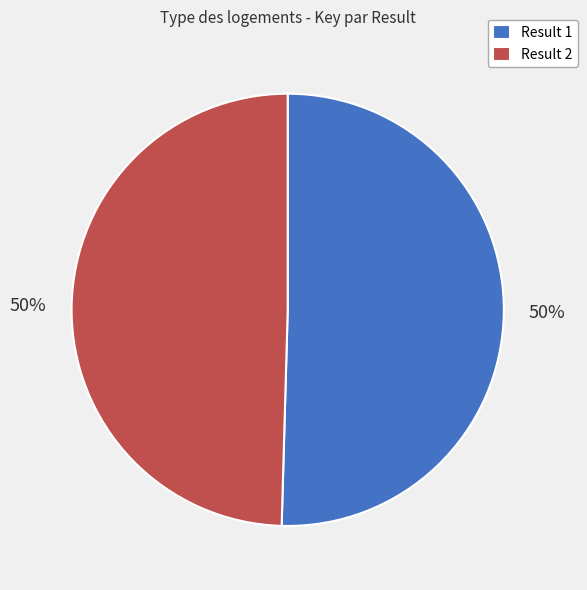

How many segments does this pie chart have?

2